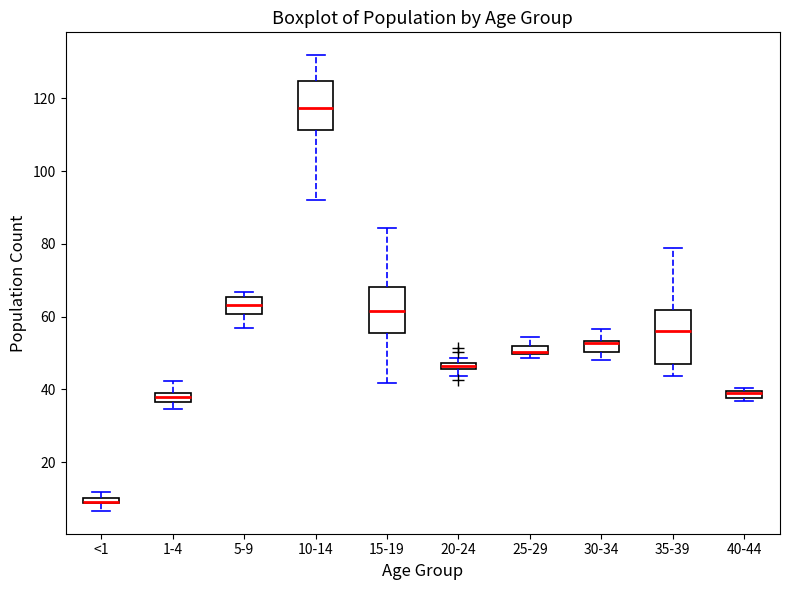

Where is the lower edge of the box for 30-34 on the y-axis? The values are not printed on the chart, so give them approximately, as read against the axis.

50